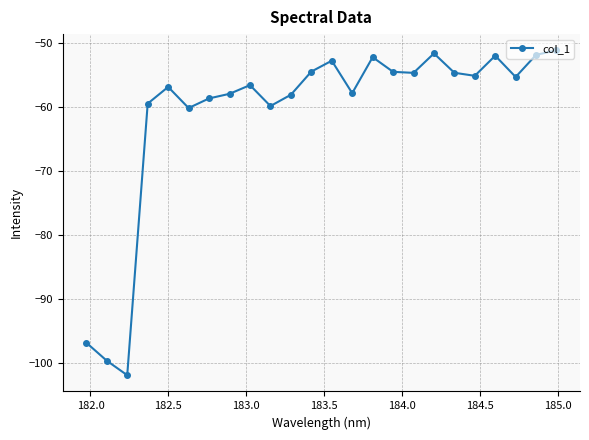

How many interior local valleys (lower than both neighbors) does the data have?

7